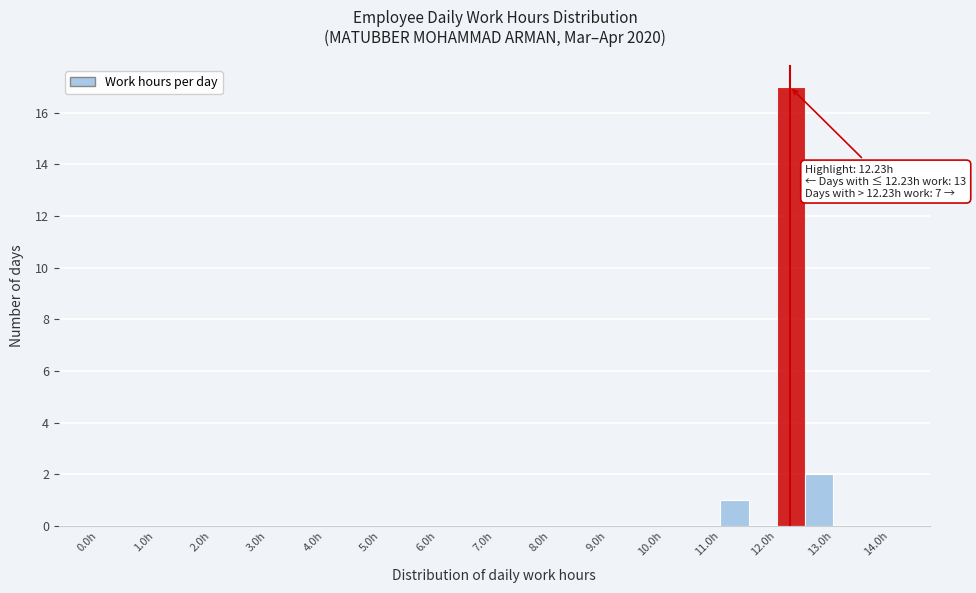

Which range on the x-axis has the tallest bar?

12.0 to 12.5